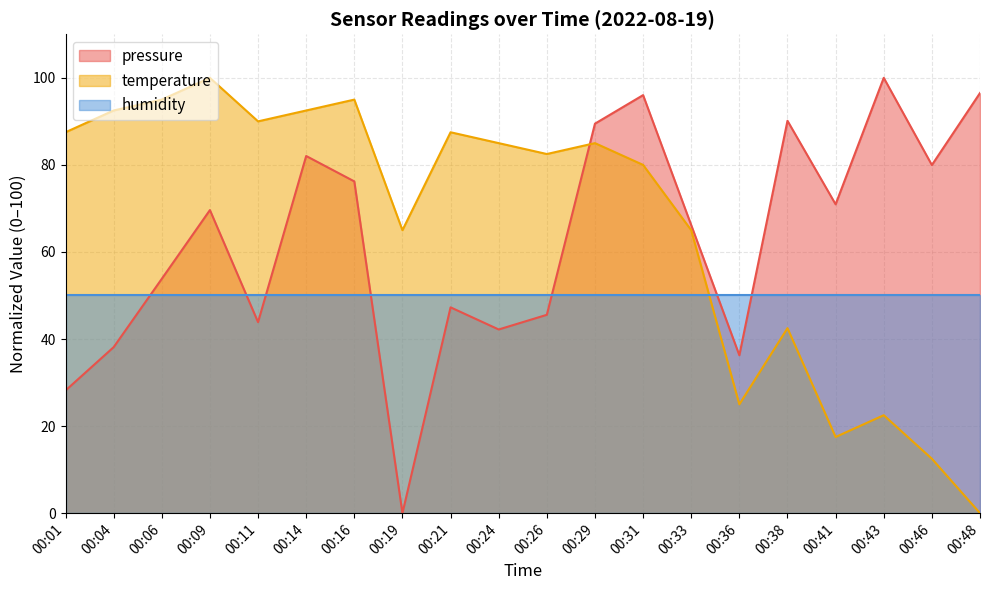

True or false: pressure has a value of 47.3 at 00:21.

True